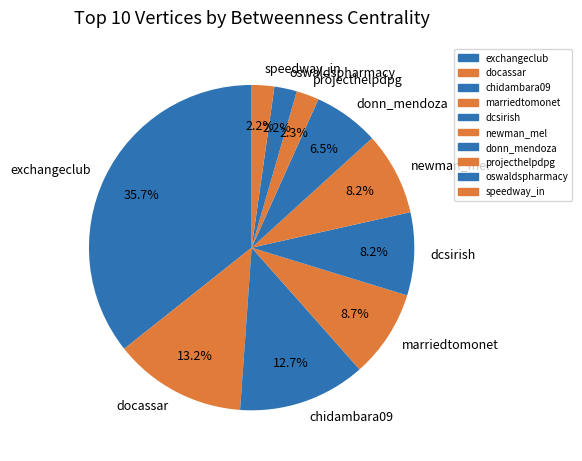

Is there any slice that represents more than half of the pie?

No